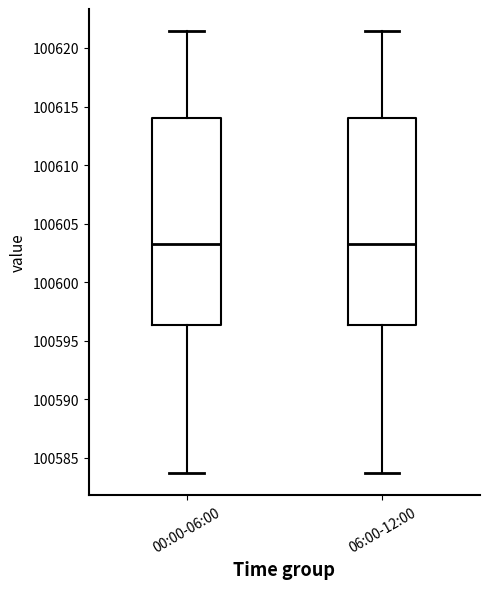

Where is the lower edge of the box for 00:00-06:00 on the y-axis? The values are not printed on the chart, so give them approximately, as read against the axis.

100596.5